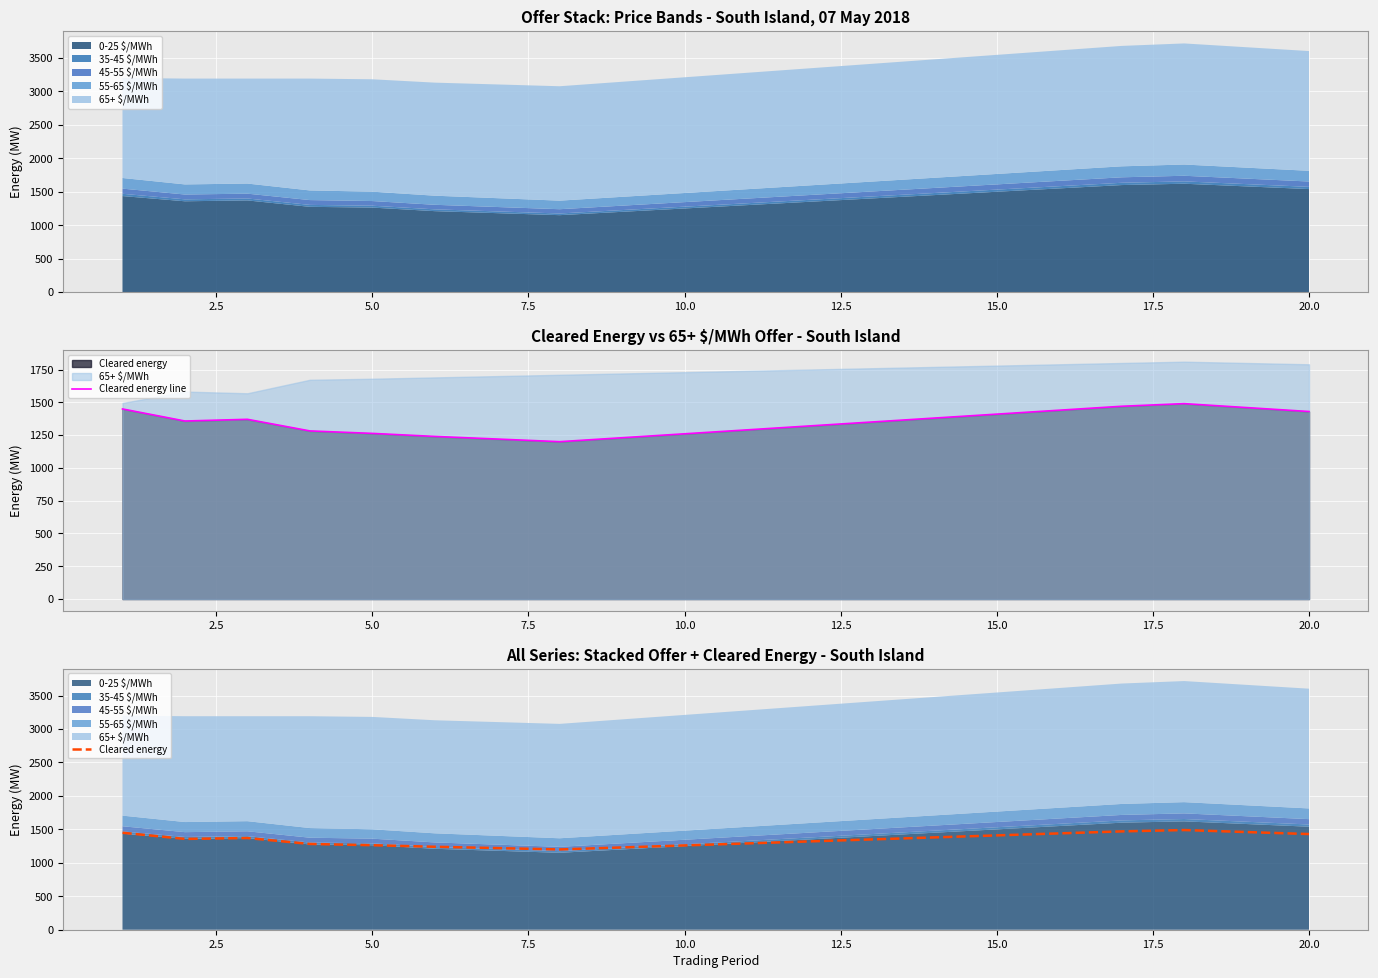

True or false: Cleared energy and Cleared energy line cross at least once.

False